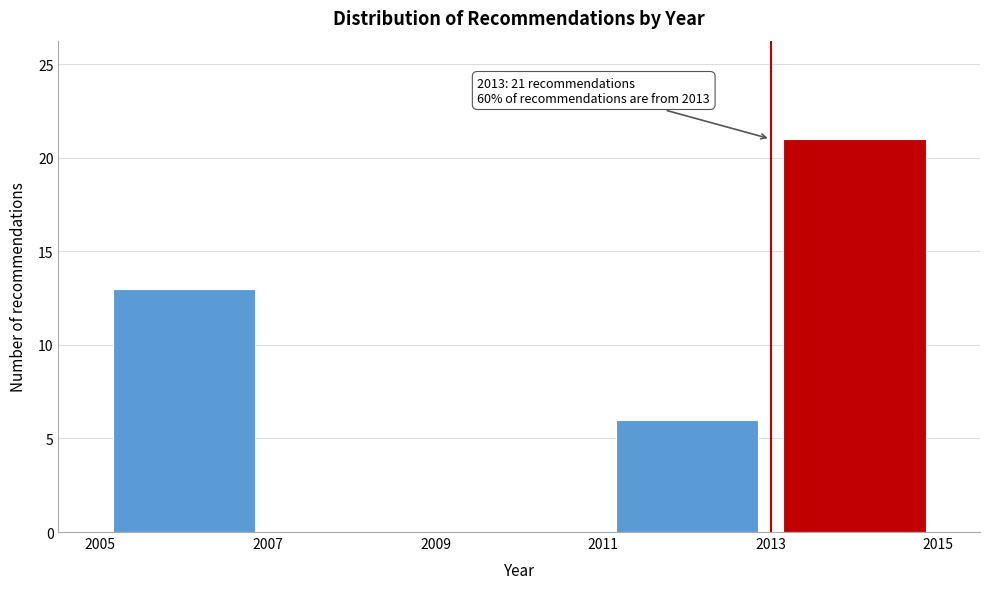

Over which range of the x-axis is the bar tallest?

2013 to 2015